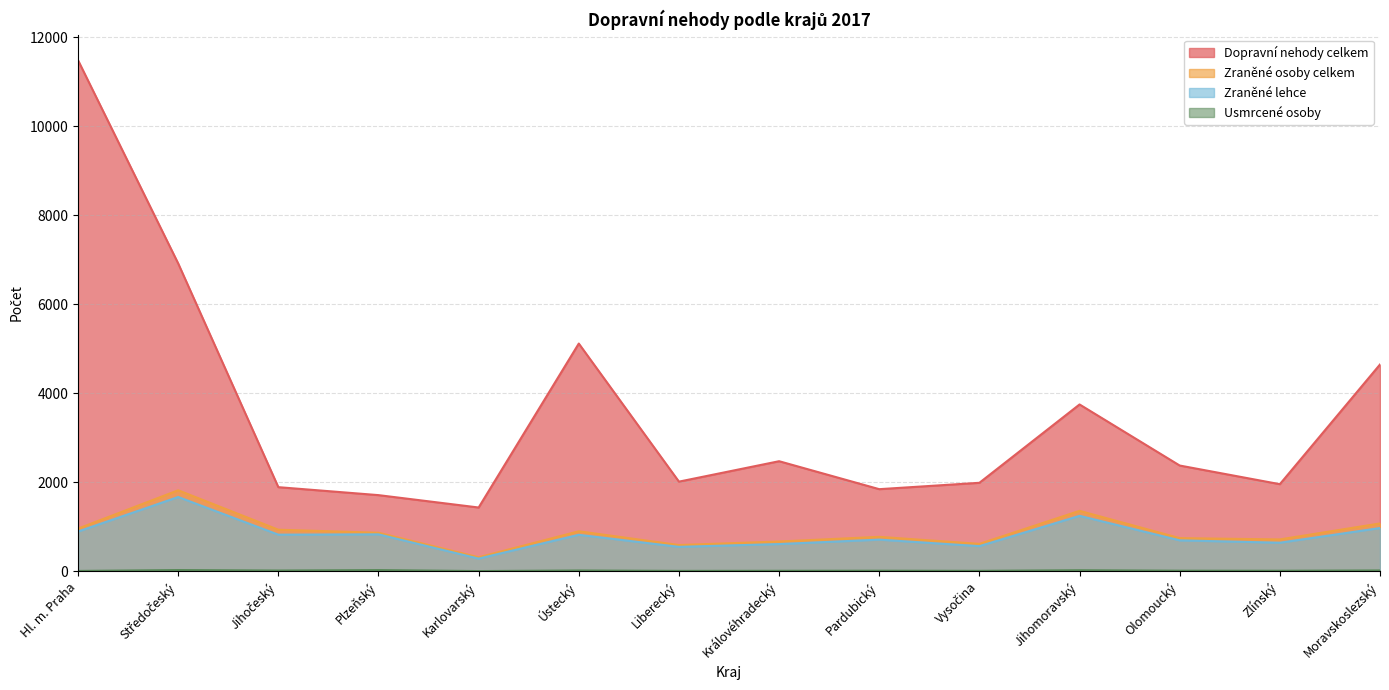

How many categories are shown in the chart?

14